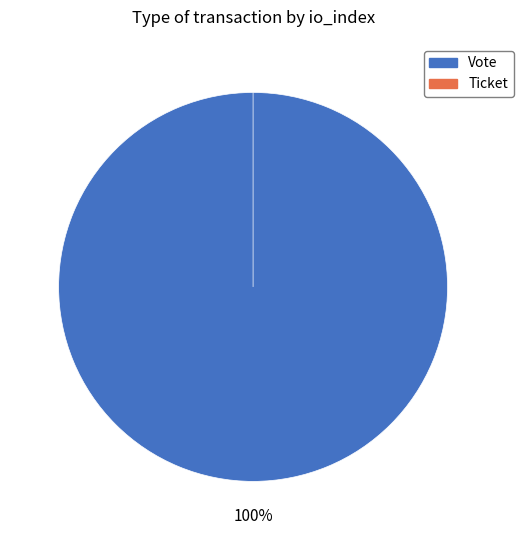

Which category has the smallest portion of the pie?

Ticket